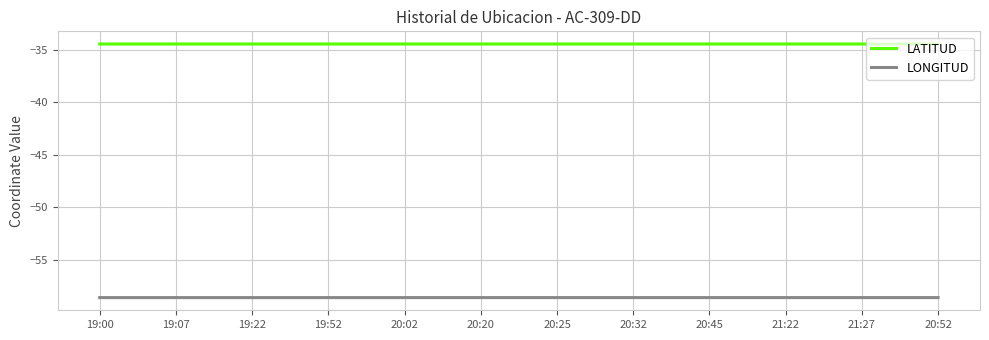

True or false: LONGITUD and LATITUD cross at least once.

False